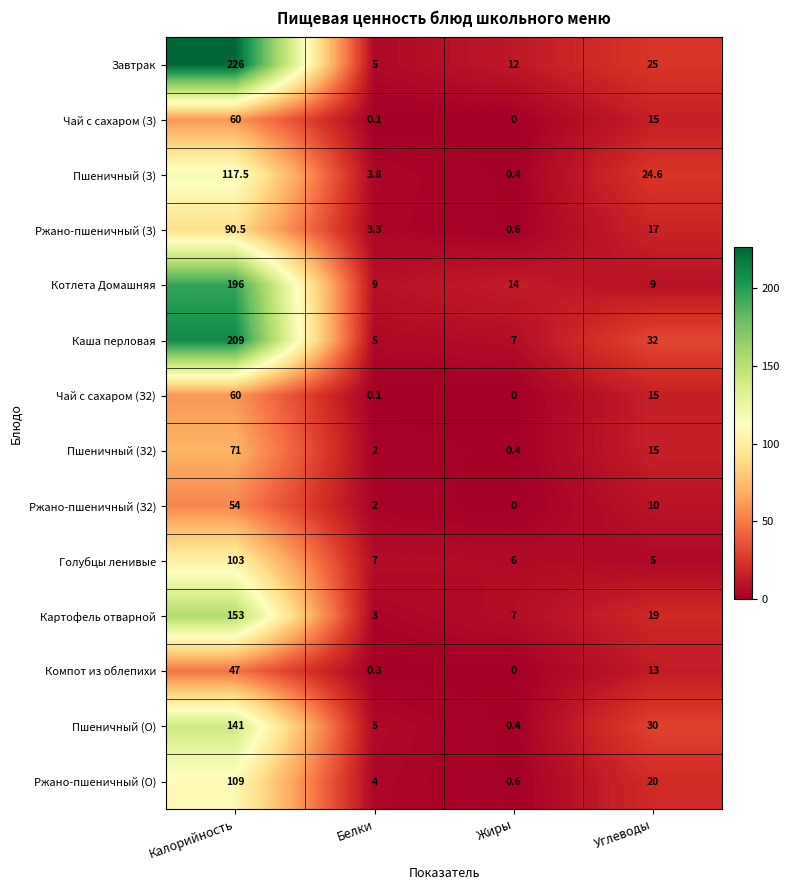

How many values in Компот из облепихи are above zero?

3